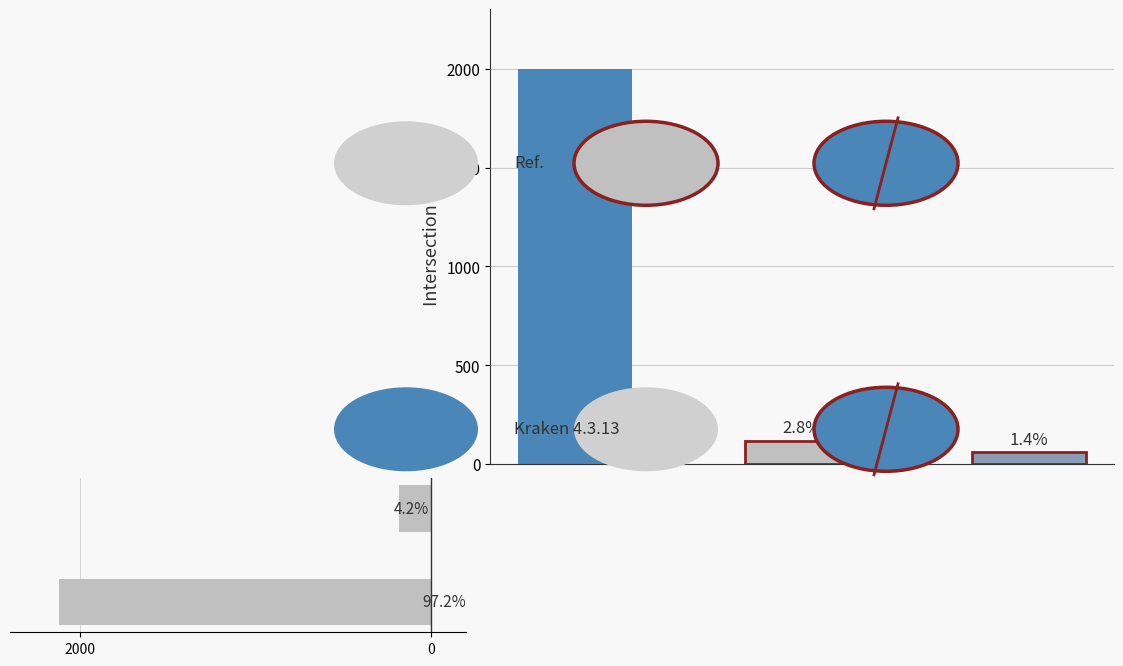

The chart shows a value of 98 at 0. True or false?

False